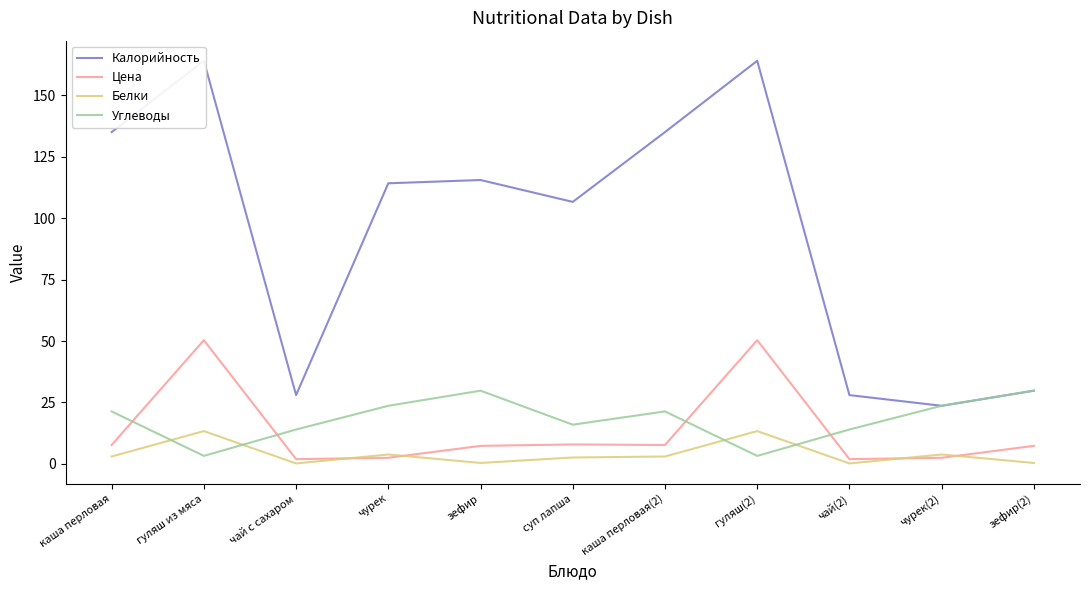

Is the value of Калорийность at каша перловая(2) greater than the value of Цена at суп лапша?

Yes